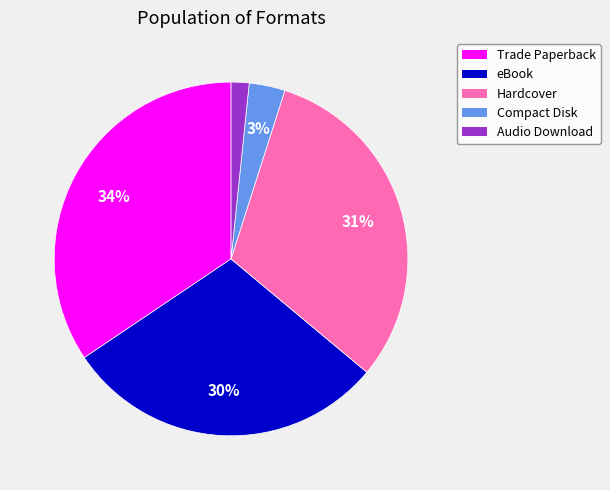

Combined, do Compact Disk and eBook account for over 50%?

No